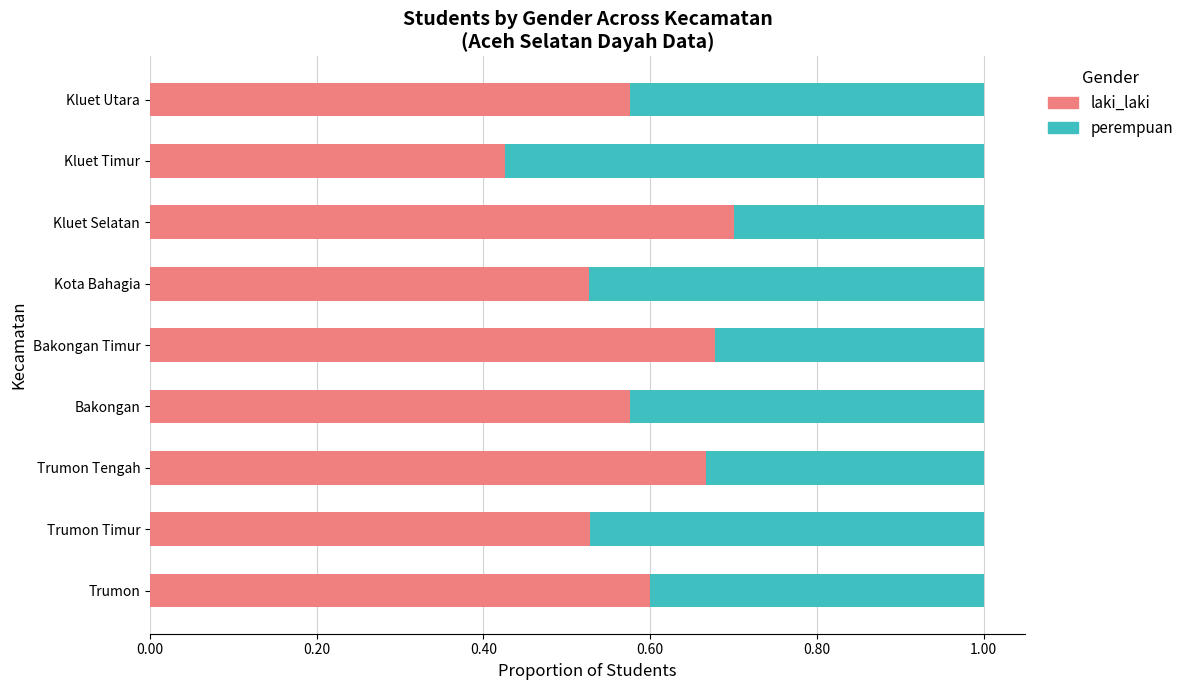

True or false: laki_laki has a value of 0.7 at Bakongan Timur.

True